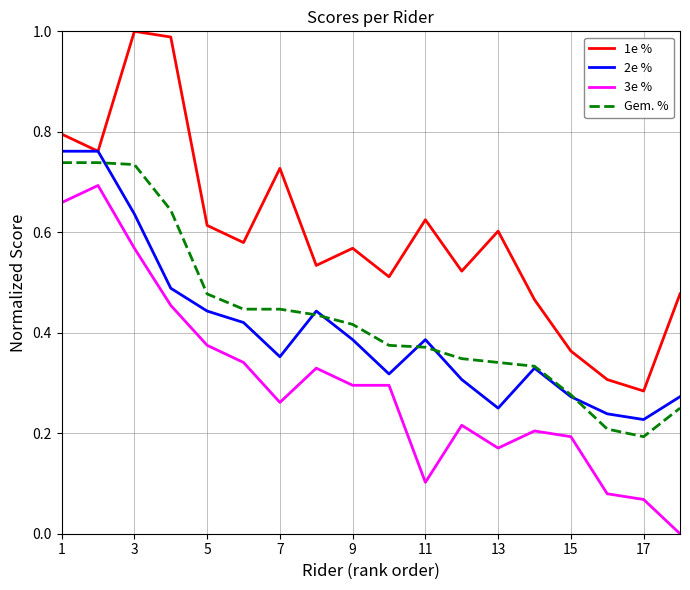

True or false: 3e % and Gem. % intersect in this chart.

False